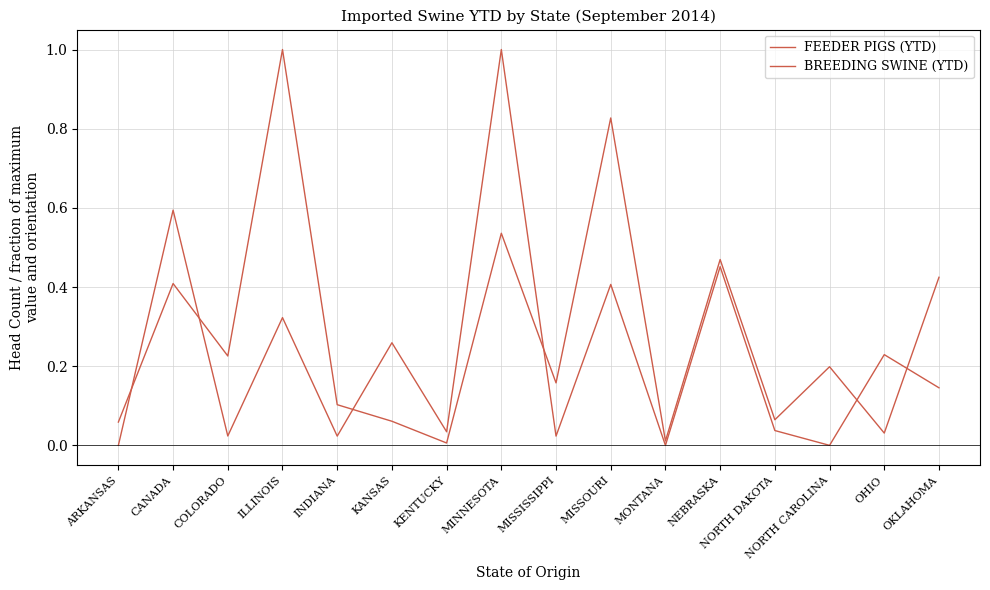

Which series has the widest spread of values?

BREEDING SWINE (YTD)